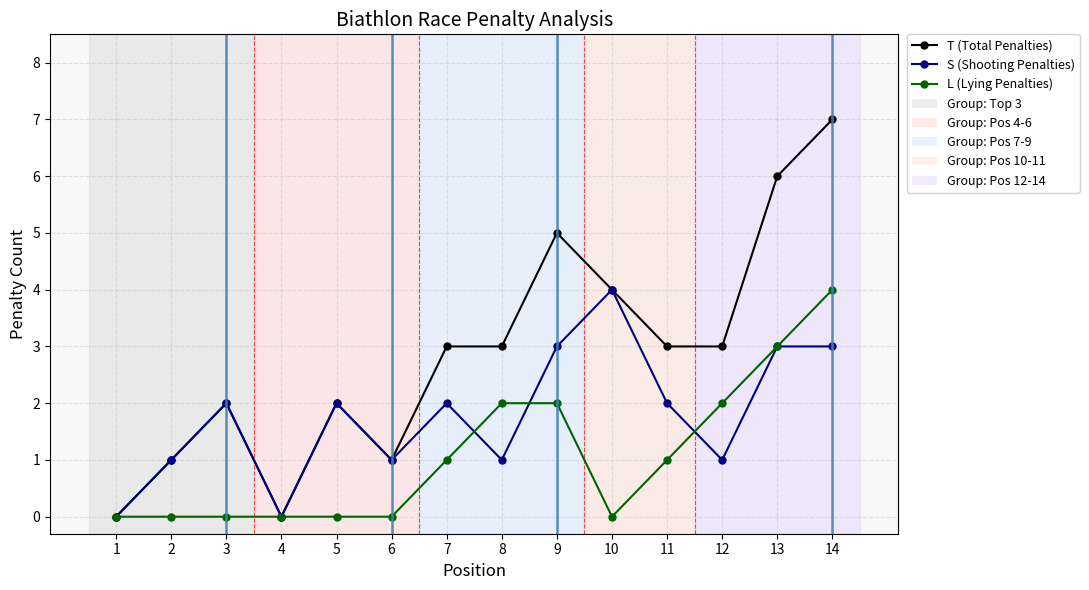

Reading right to left, what are all the values shown in this chart?

T (Total Penalties): 14=7	13=6	12=3	11=3	10=4	9=5	8=3	7=3	6=1	5=2	4=0	3=2	2=1	1=0
S (Shooting Penalties): 14=3	13=3	12=1	11=2	10=4	9=3	8=1	7=2	6=1	5=2	4=0	3=2	2=1	1=0
L (Lying Penalties): 14=4	13=3	12=2	11=1	10=0	9=2	8=2	7=1	6=0	5=0	4=0	3=0	2=0	1=0